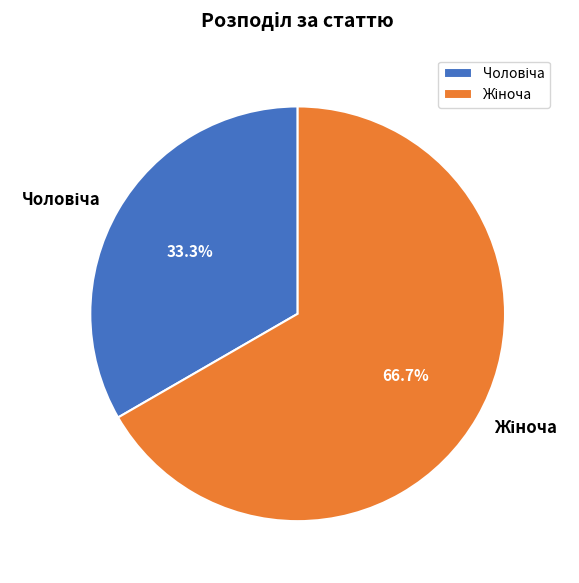

Is there a majority slice in this chart?

Yes